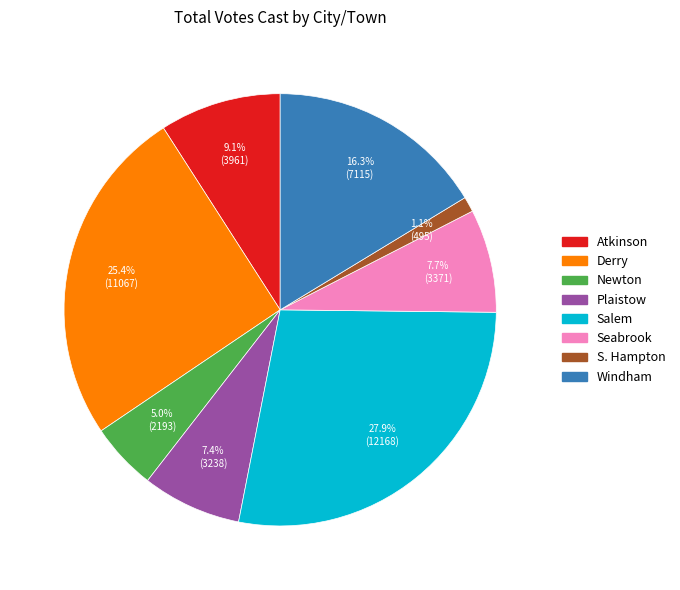

Which category has the smallest portion of the pie?

S. Hampton